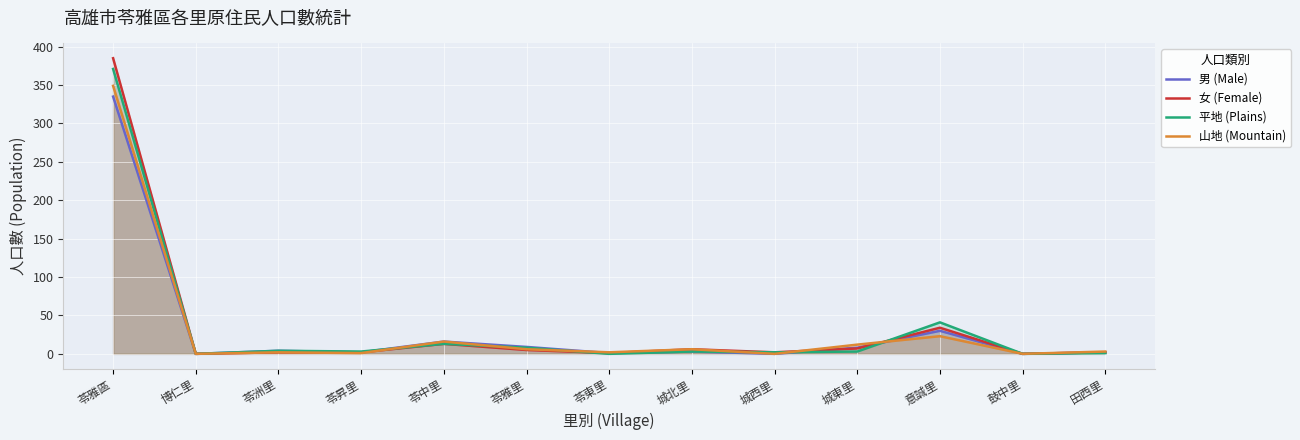

How many series are shown in this chart?

4